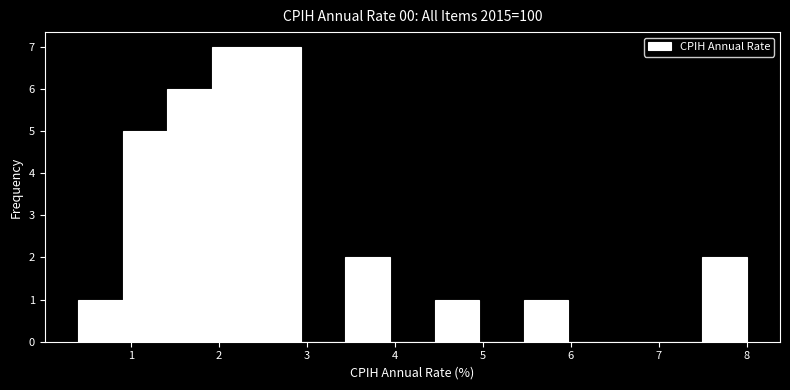

Reading left to right, list every bar in this chart as the range it spans on the x-axis followed by its height. Neither the bar edges nor the heights are printed on the chart, so give them approximately, as read against the axes.

0.4 to 0.9: 1
0.9 to 1.4: 5
1.4 to 1.9: 6
1.9 to 2.4: 7
2.4 to 2.9: 7
2.9 to 3.4: 0
3.4 to 3.9: 2
3.9 to 4.5: 0
4.5 to 5.0: 1
5.0 to 5.5: 0
5.5 to 6.0: 1
6.0 to 6.5: 0
6.5 to 7.0: 0
7.0 to 7.5: 0
7.5 to 8.0: 2